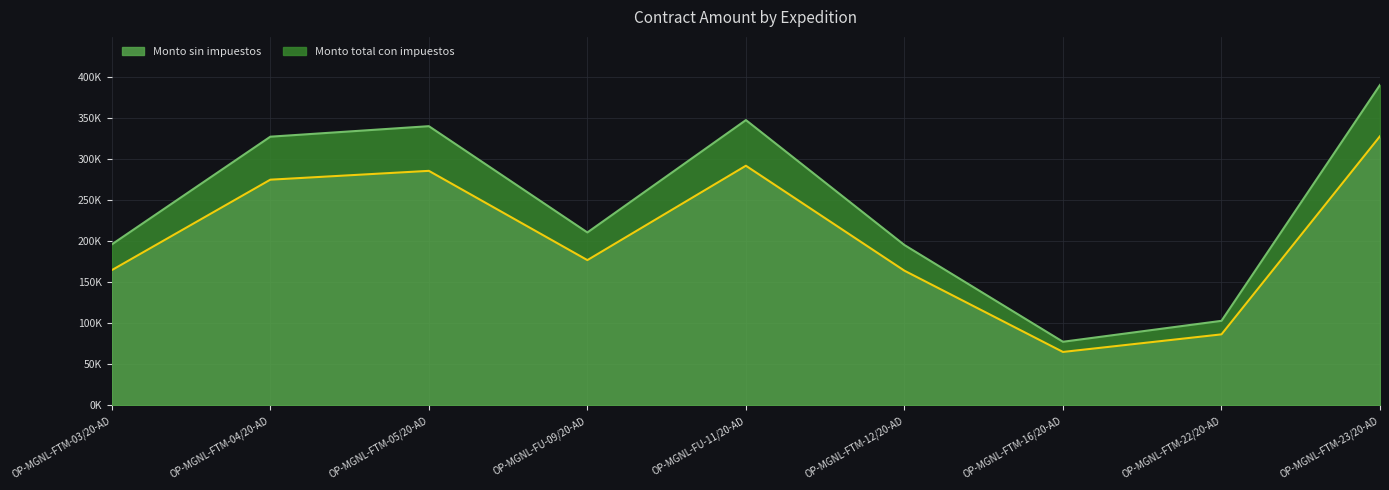

What is the label of the 2nd point from the right?

OP-MGNL-FTM-22/20-AD